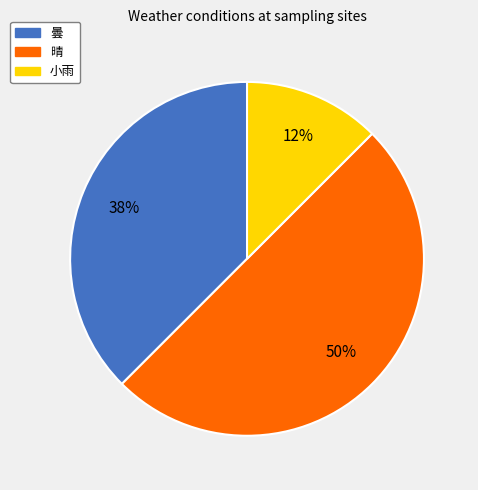

Do 晴 and 曇 together represent more than half of the pie?

Yes